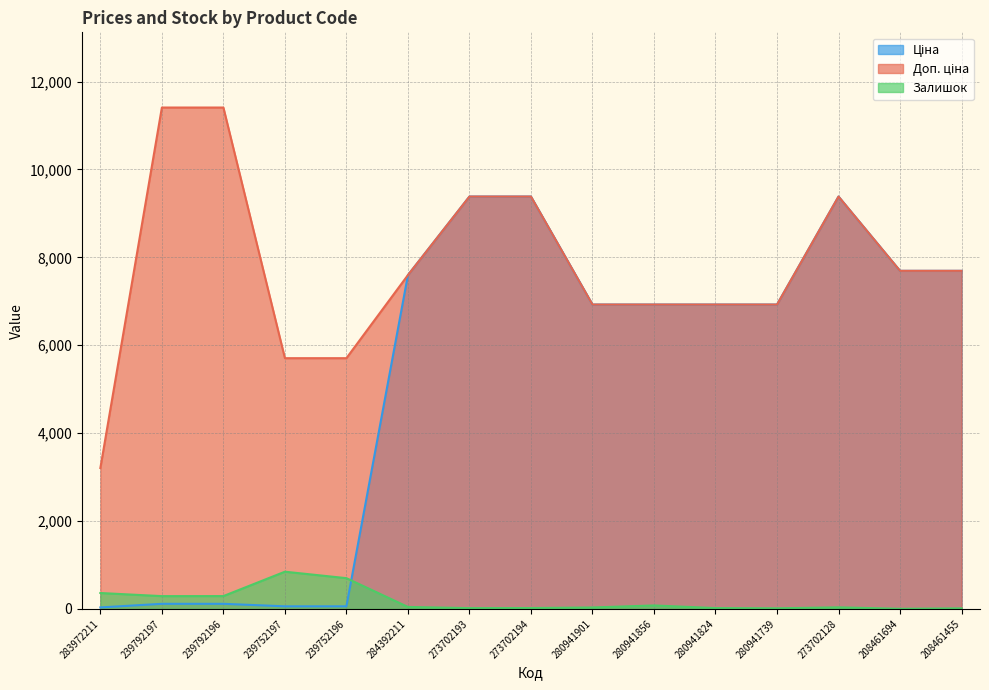

Rank the categories by Ціна value from highest to lowest.

273702193, 273702194, 273702128, 208461694, 208461455, 284392211, 280941901, 280941856, 280941824, 280941739, 239792197, 239792196, 239752197, 239752196, 283972211